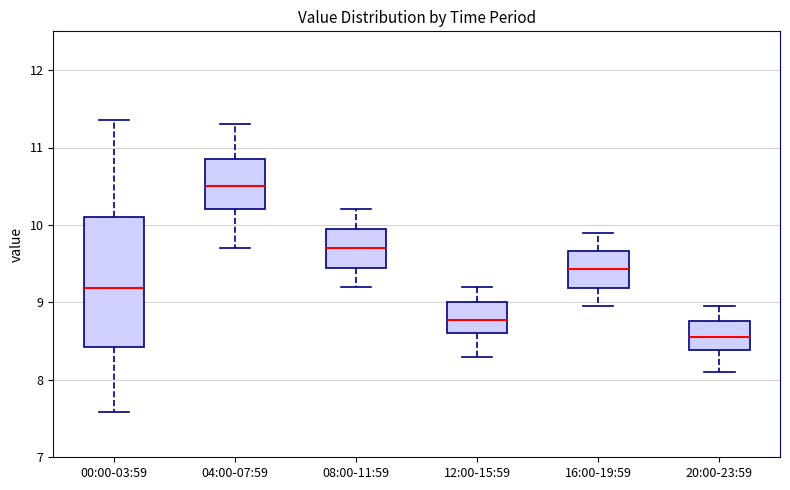

Reading left to right, read every box against the y-axis: the position of its median line, the range the box covers, and the ends of its whiskers. The values are not printed on the chart, so give them approximately, as read against the axis.

00:00-03:59: median 9.2, box 8.4 to 10.1, whiskers 7.6 to 11.4
04:00-07:59: median 10.5, box 10.2 to 10.9, whiskers 9.7 to 11.3
08:00-11:59: median 9.7, box 9.5 to 10.0, whiskers 9.2 to 10.2
12:00-15:59: median 8.8, box 8.6 to 9.0, whiskers 8.3 to 9.2
16:00-19:59: median 9.4, box 9.2 to 9.7, whiskers 9.0 to 9.9
20:00-23:59: median 8.6, box 8.4 to 8.8, whiskers 8.1 to 9.0